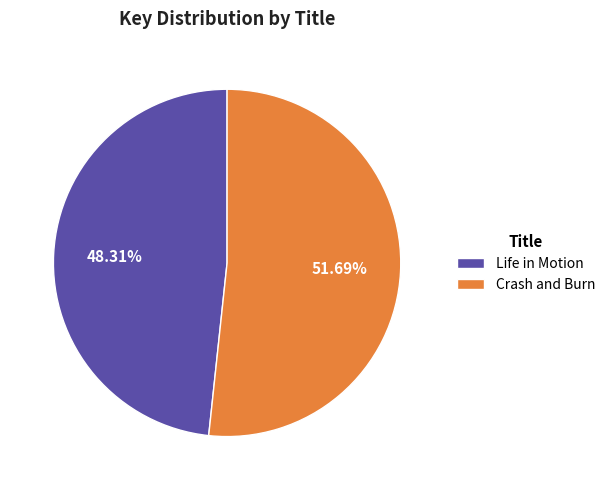

Does Life in Motion account for over 50% of the chart?

No